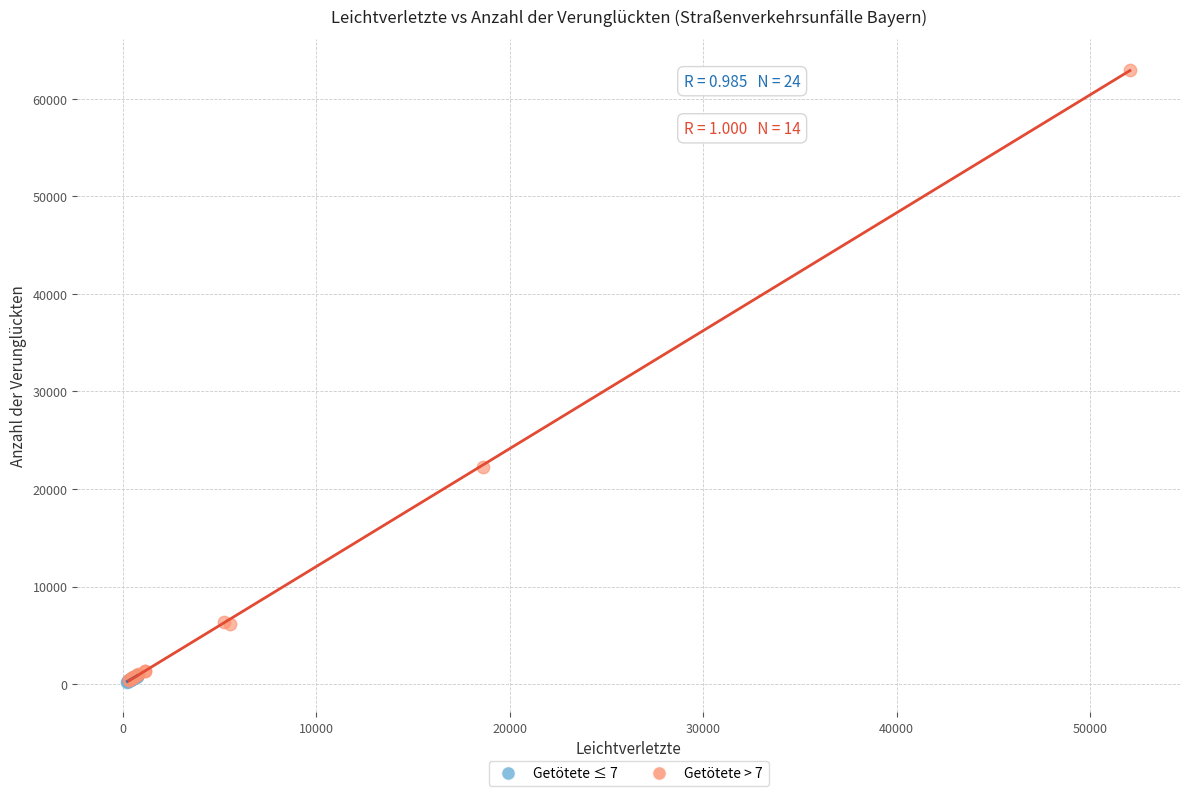

Which series has the largest Y range (max minus min)?

Getötete > 7